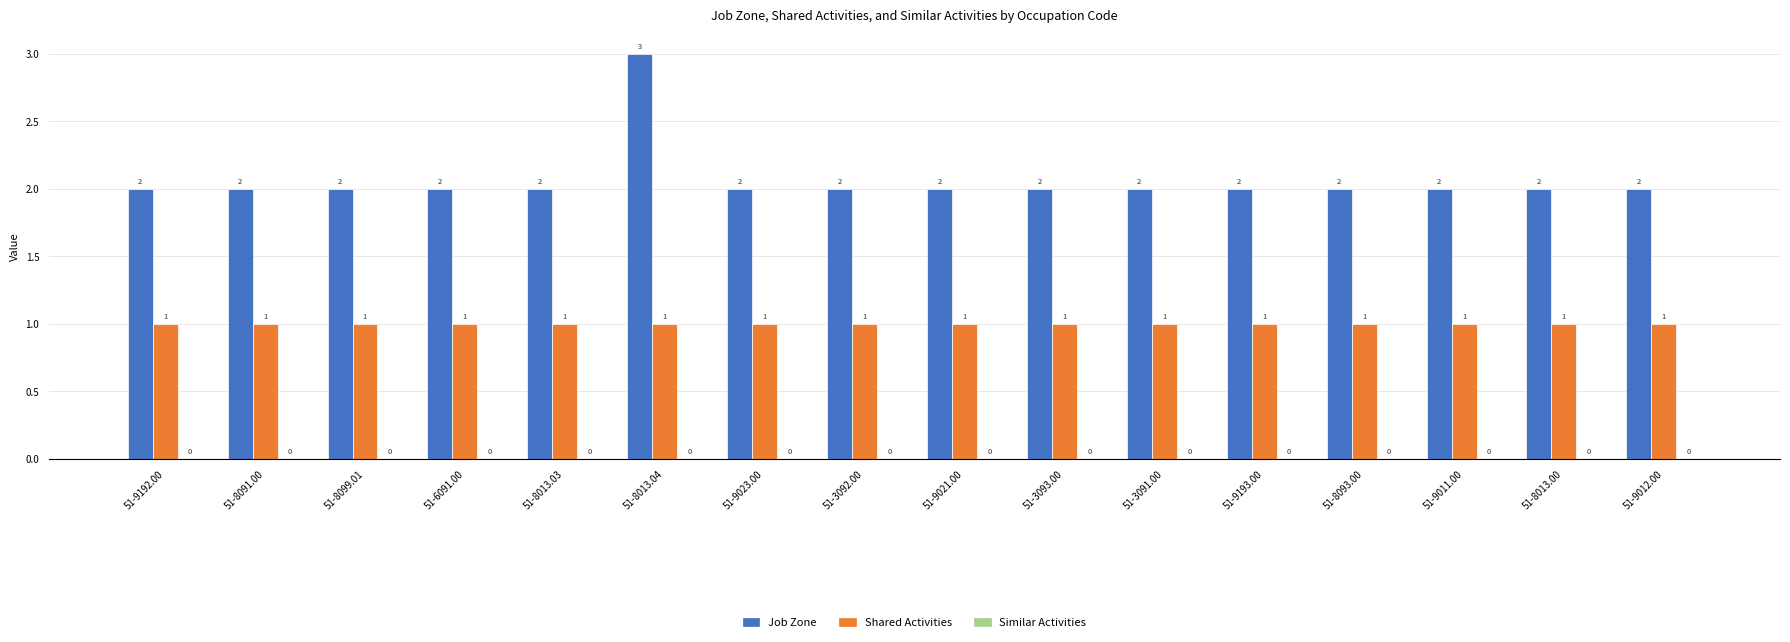

At how many categories does at least one series exceed 1?

16